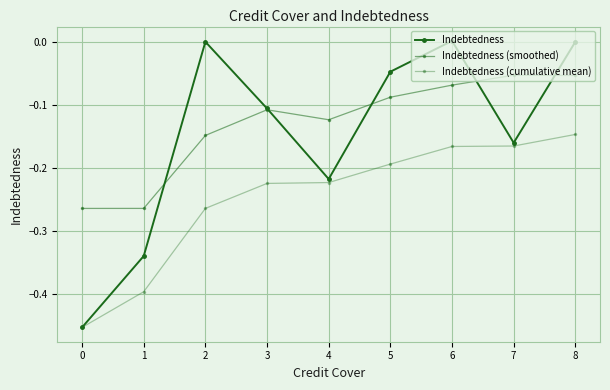

At which category is the sum across all series the highest?

8